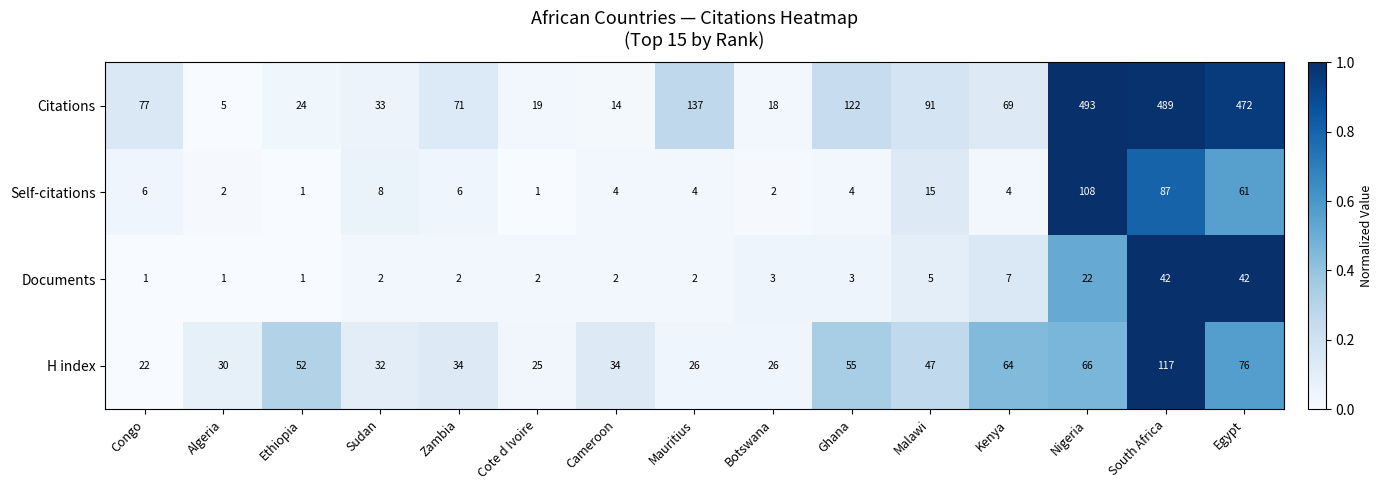

Which series has the largest range (max minus min)?

Citations